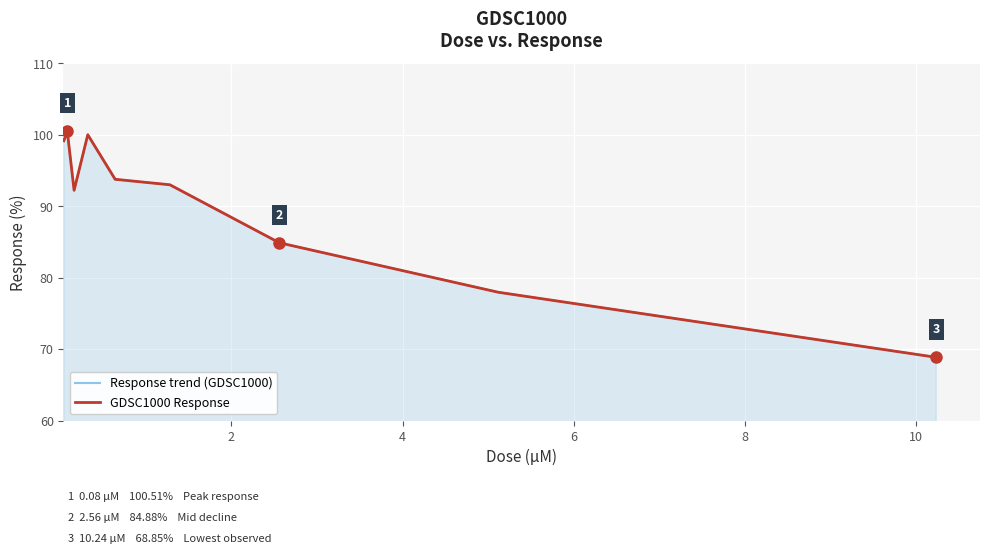

Reading left to right, list all the values displayed in this chart.

Response trend (GDSC1000): 99.2	100.5	92.2	100.0	93.8	93.0	84.9	78.0	68.8
GDSC1000 Response: 99.2	100.5	92.2	100.0	93.8	93.0	84.9	78.0	68.8